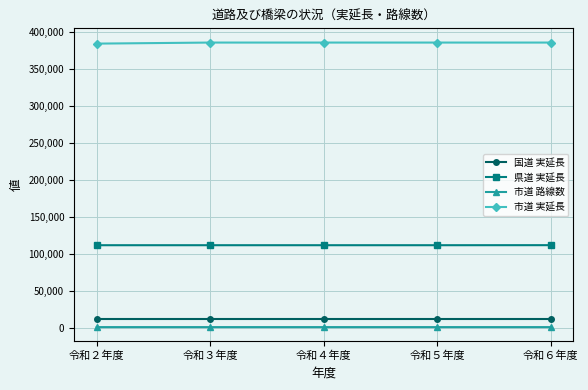

True or false: 国道 実延長 and 県道 実延長 intersect in this chart.

False